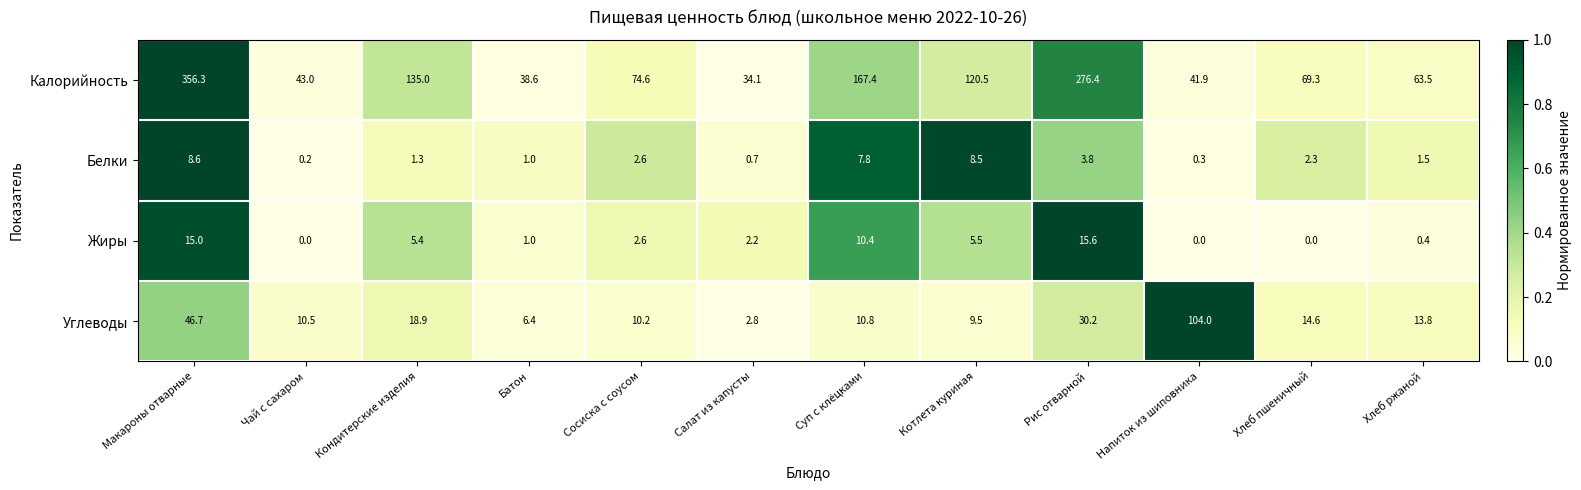

What is the sum of all Углеводы values?

278.4